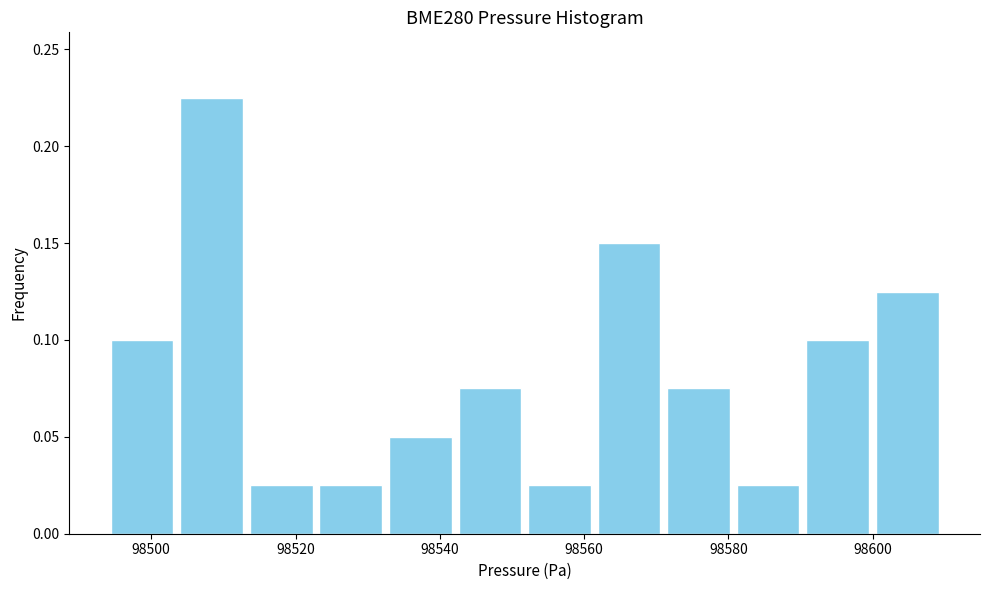

Reading left to right, list every bar in this chart as the range it spans on the x-axis followed by its height. Neither the bar edges nor the heights are printed on the chart, so give them approximately, as read against the axes.

98494 to 98504: 0.100
98504 to 98514: 0.225
98514 to 98522: 0.025
98522 to 98532: 0.025
98532 to 98542: 0.050
98542 to 98552: 0.075
98552 to 98562: 0.025
98562 to 98572: 0.150
98572 to 98580: 0.075
98580 to 98590: 0.025
98590 to 98600: 0.100
98600 to 98610: 0.125